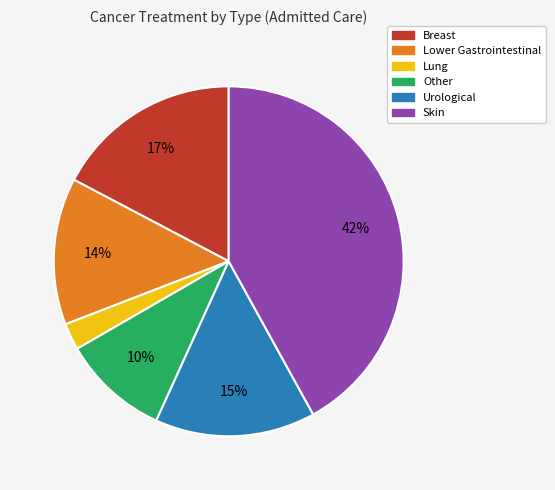

To the nearest percent, what is the difference between the largest and smallest slice percentages?

40%